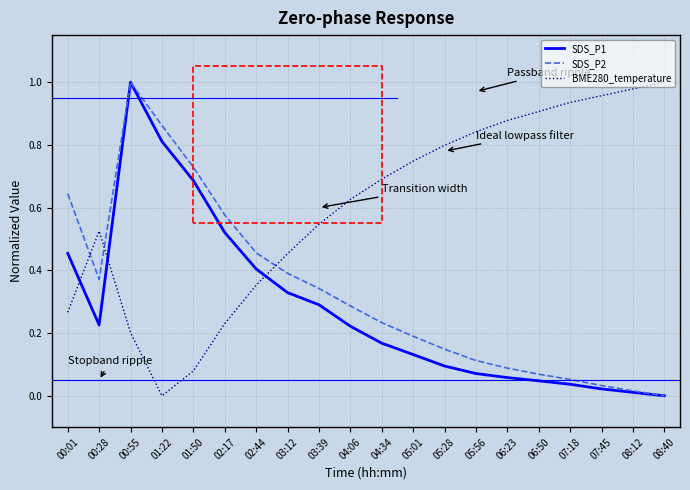

Reading right to left, what are all the values shown in this chart?

SDS_P1: 0.0	0.0	0.0	0.0	0.0	0.1	0.1	0.1	0.1	0.2	0.2	0.3	0.3	0.4	0.5	0.7	0.8	1.0	0.2	0.5
SDS_P2: 0.0	0.0	0.0	0.1	0.1	0.1	0.1	0.1	0.2	0.2	0.3	0.3	0.4	0.5	0.6	0.7	0.9	1.0	0.4	0.6
BME280_temperature: 1.0	1.0	1.0	0.9	0.9	0.9	0.8	0.8	0.7	0.7	0.6	0.5	0.5	0.4	0.2	0.1	0.0	0.2	0.5	0.3